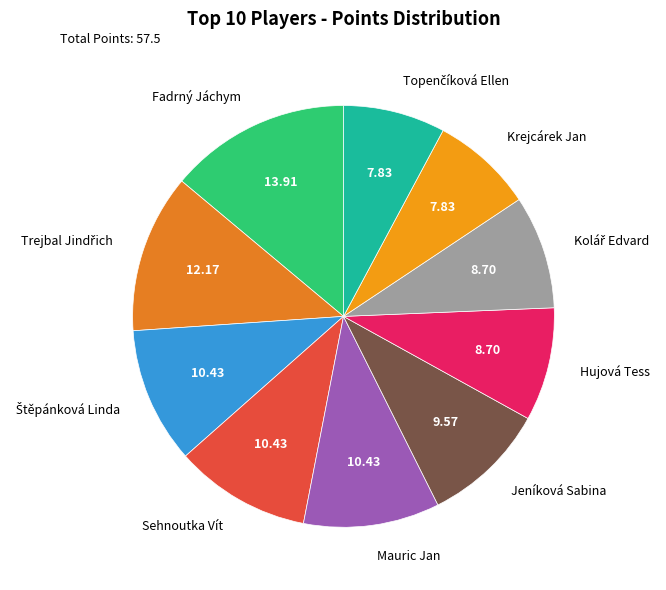

Does Fadrný Jáchym account for over 50% of the chart?

No